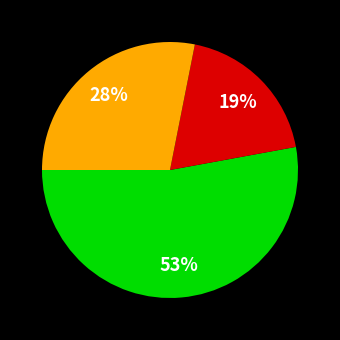

To the nearest percent, what is the average slice percentage?

33%